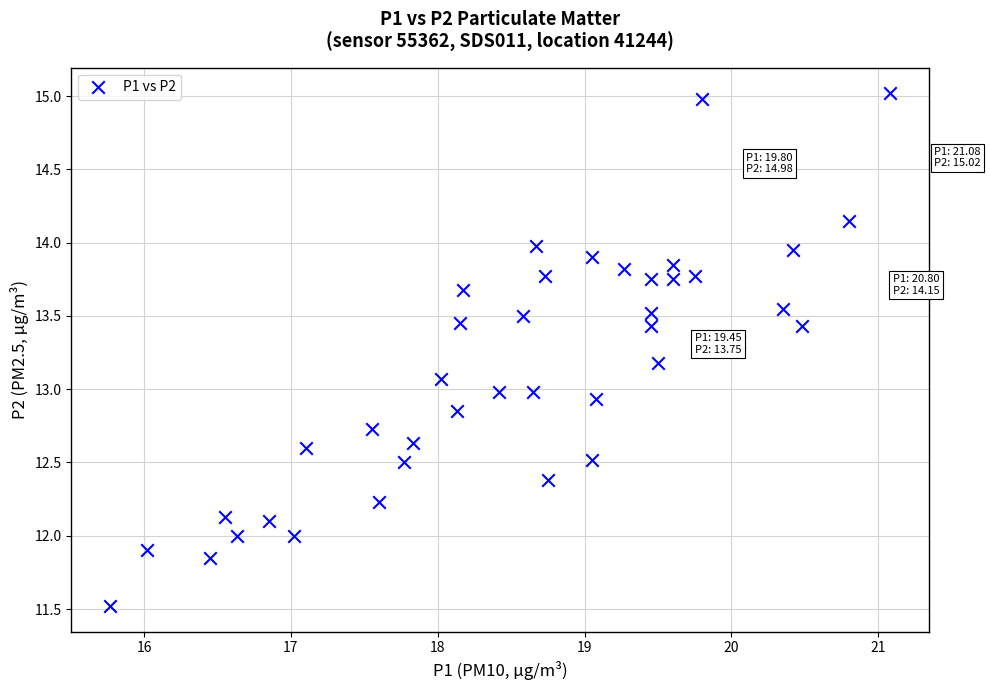

What is the range of X values (max minus min)?

5.3